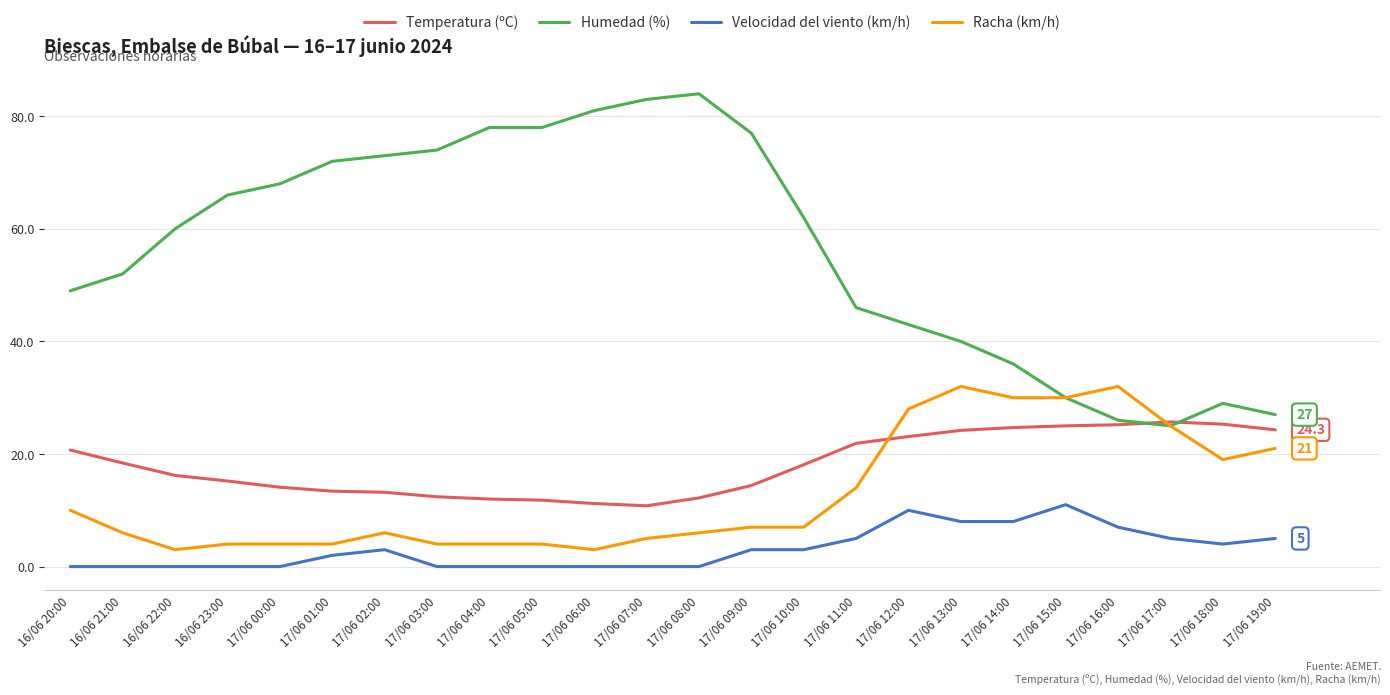

What is the difference between the maximum and minimum values in the Temperatura (ºC) series?

14.9